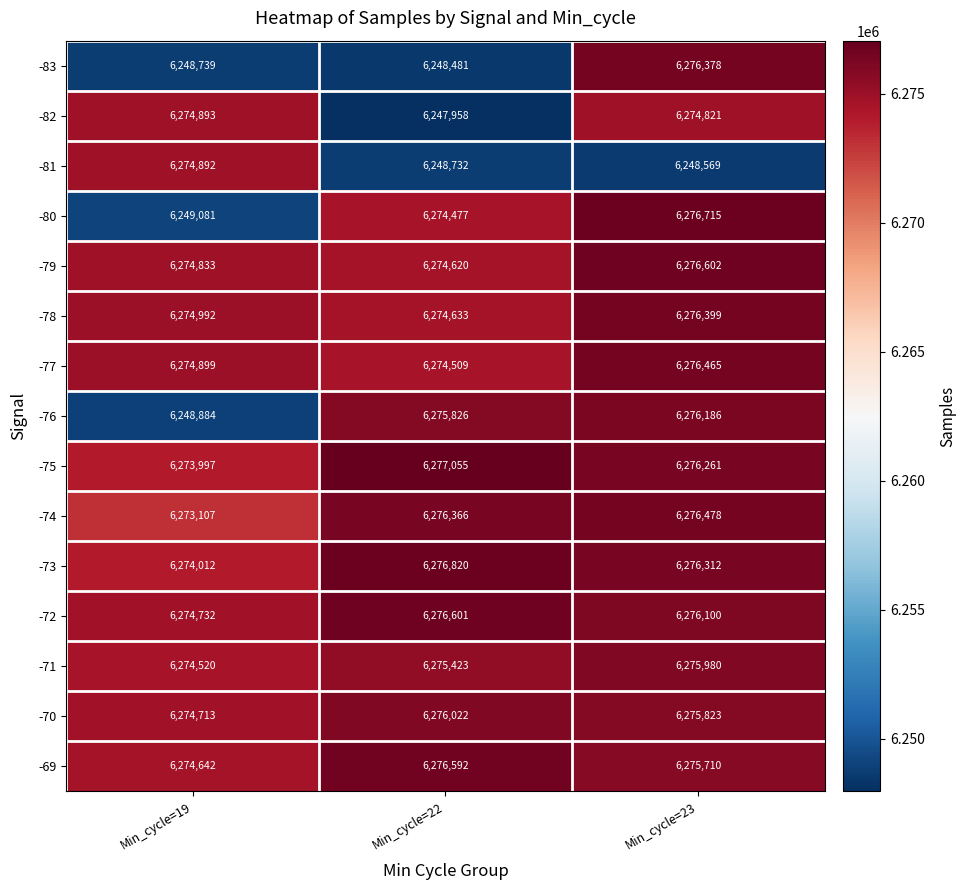

Count the -71 values in the range 6274520 to 6275980.

3